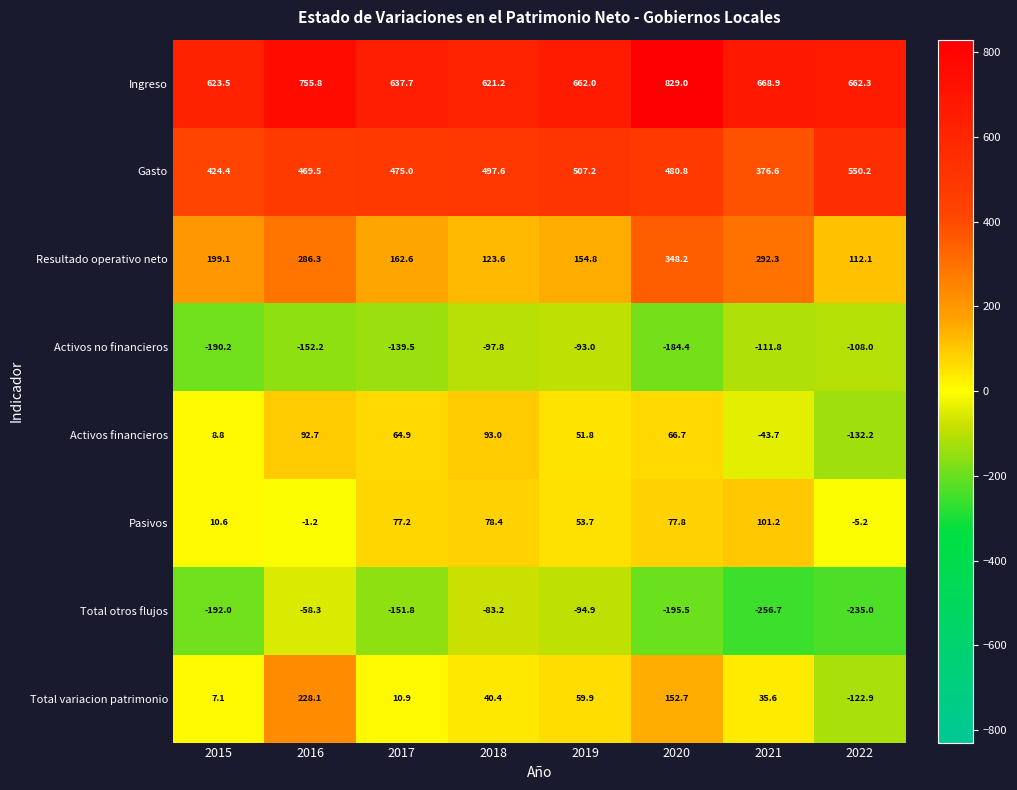

Rank the categories by Activos no financieros value from lowest to highest.

2015, 2020, 2016, 2017, 2021, 2022, 2018, 2019